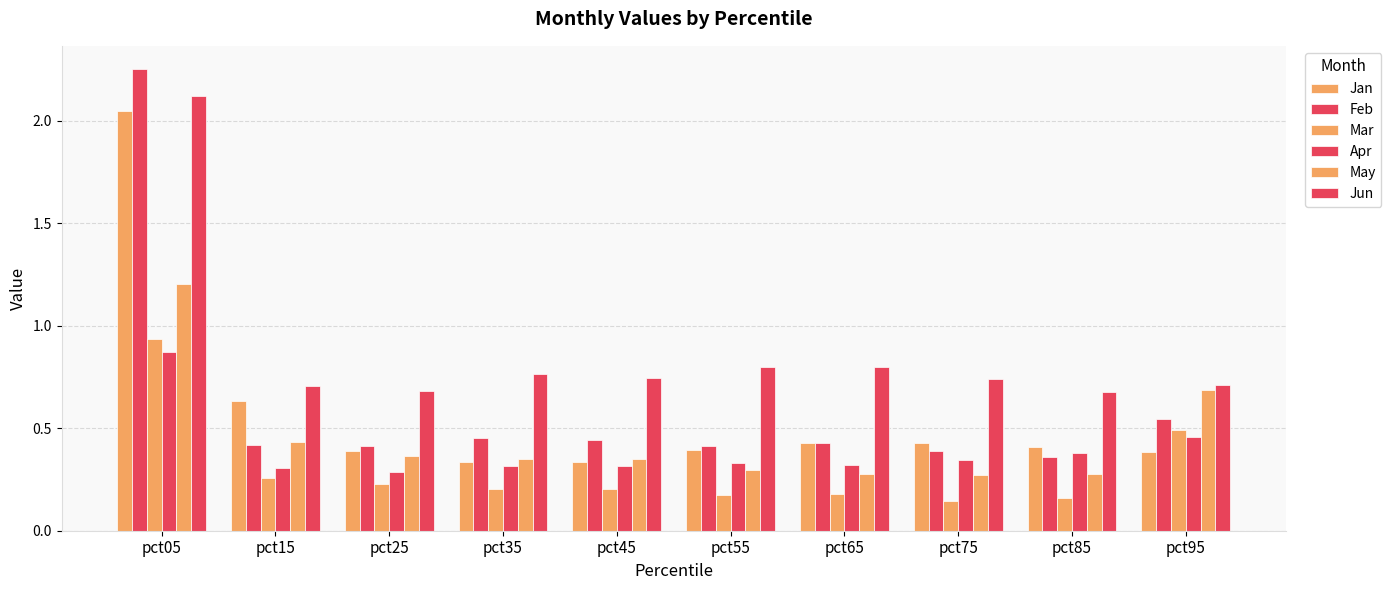

Between pct95 and pct85, which is larger?

pct85